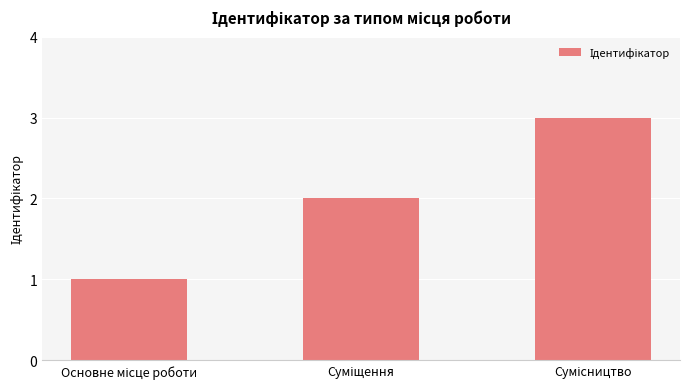

What is the sum of all values?

6